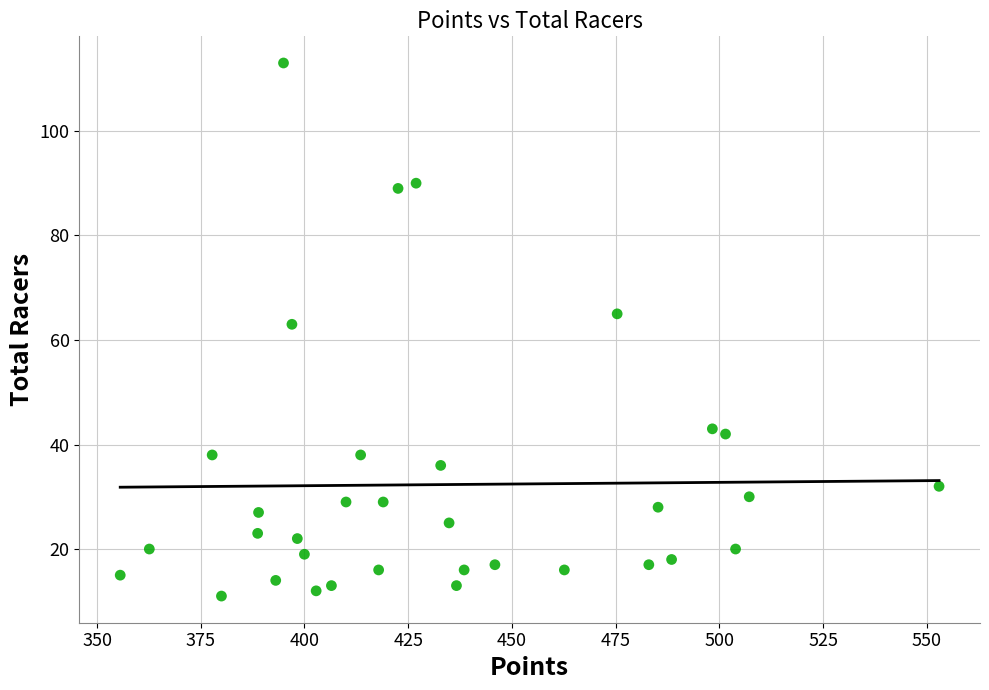

What is the range of Y values (max minus min)?

102